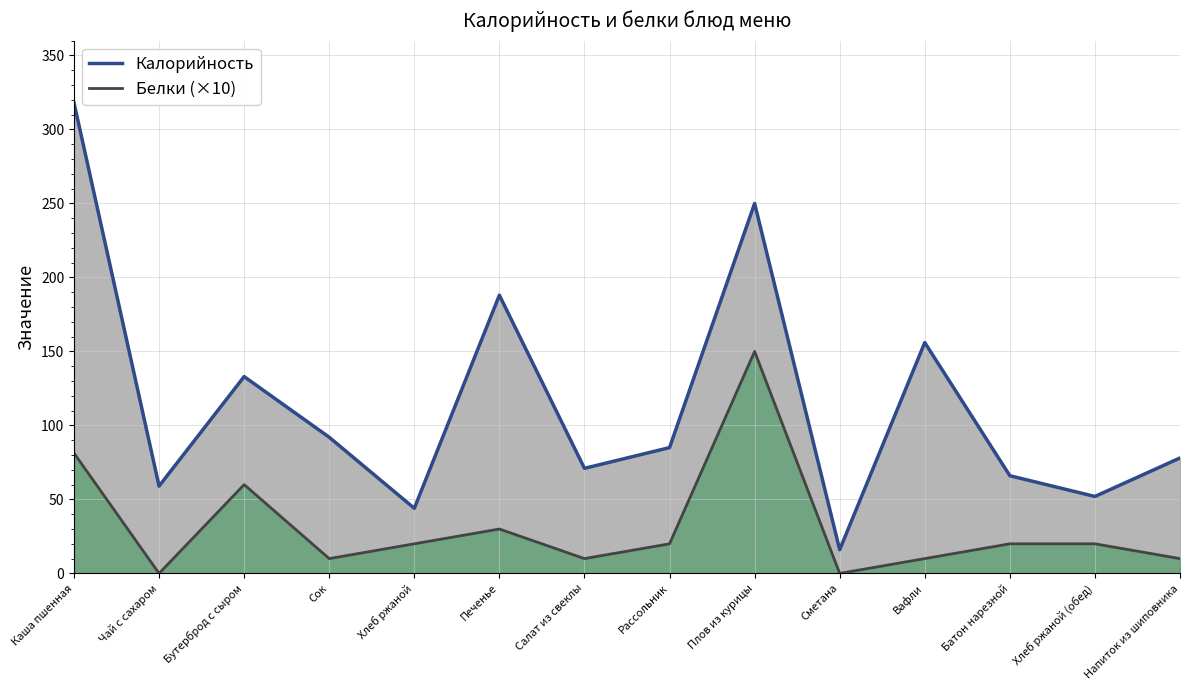

What is the value of the Белки point at the 7th from the left?

10.0